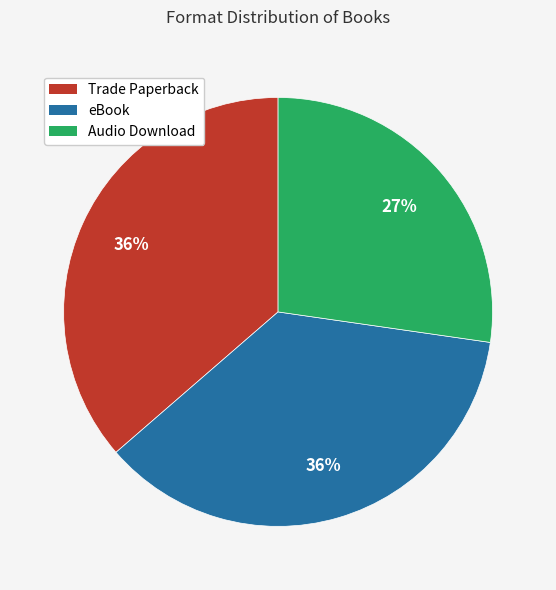

Which slice is the smallest?

Audio Download